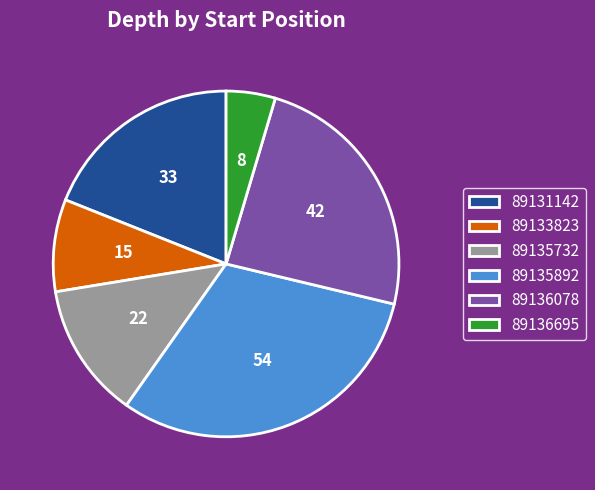

Which category has the biggest portion of the pie?

89135892